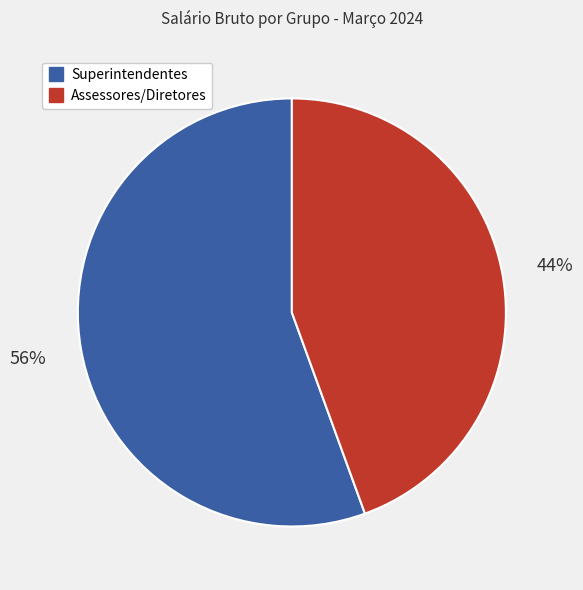

Does any single category account for the majority?

Yes